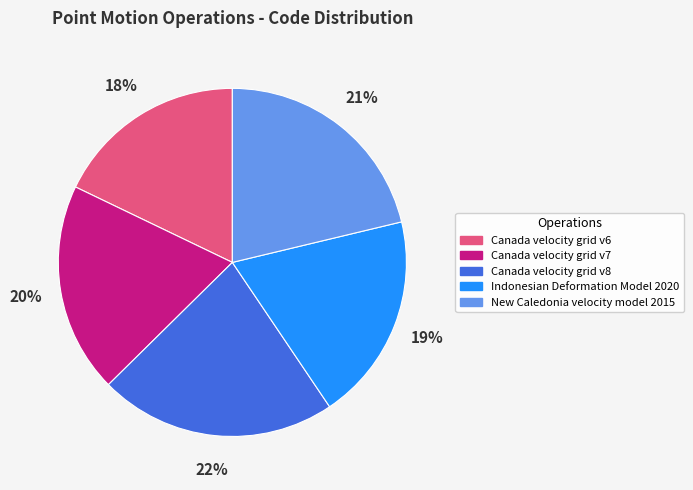

Approximately how many times larger is the value at New Caledonia velocity model 2015 compared to Canada velocity grid v8?

1.0